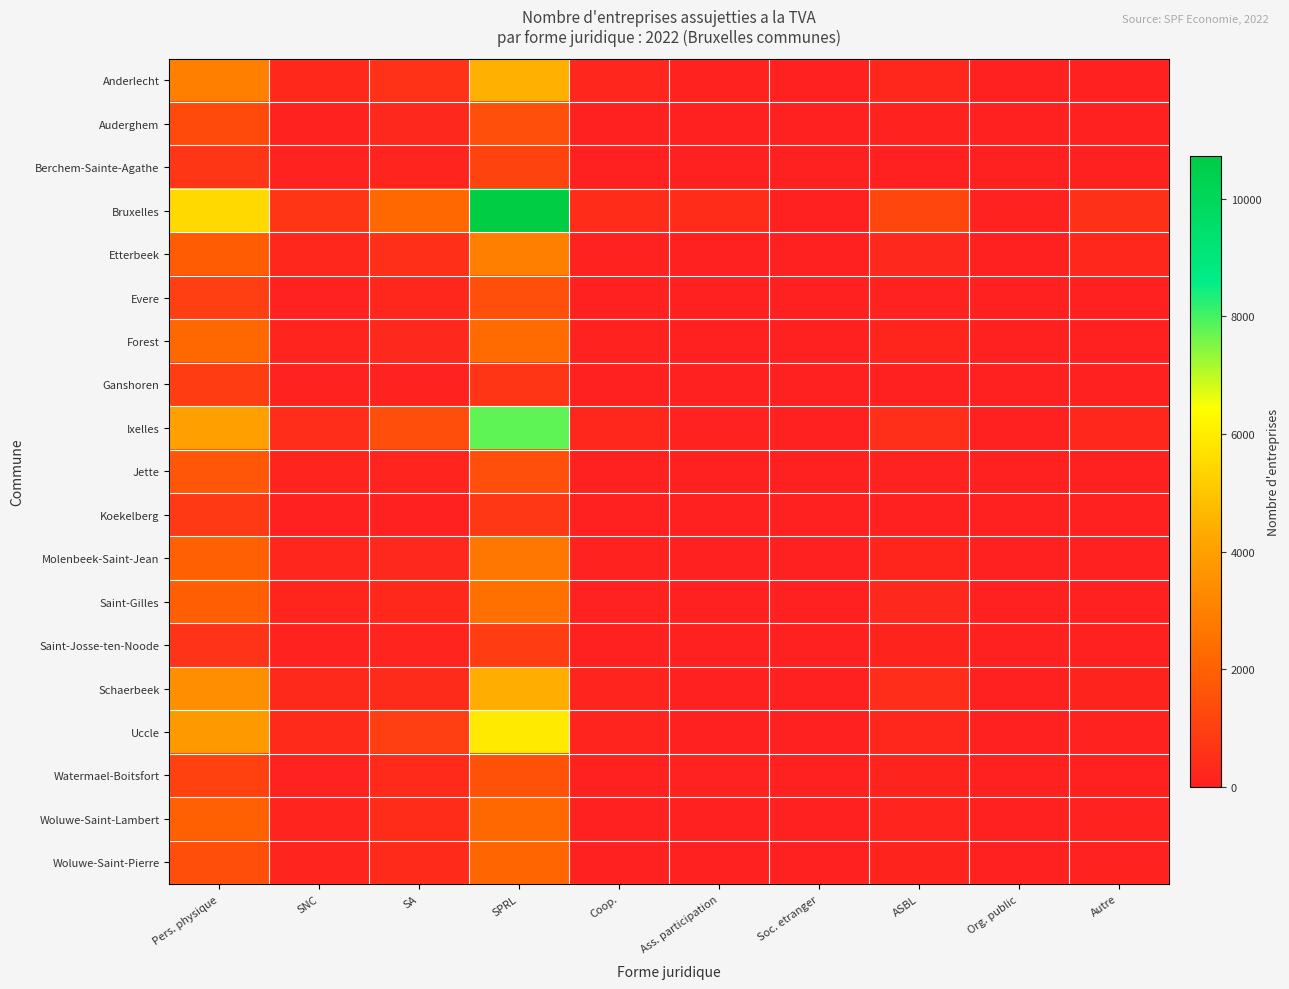

At which category is the sum across all series the highest?

SPRL